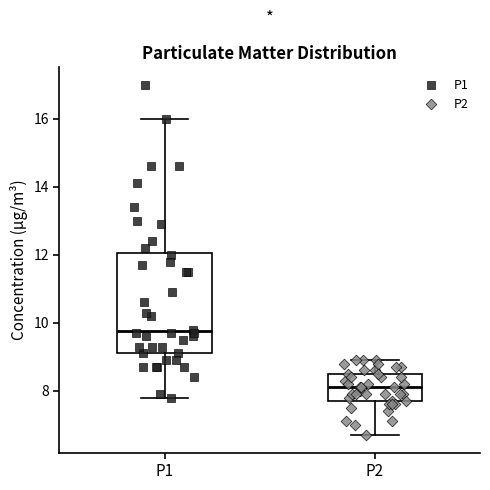

Where is the lower edge of the box for P2 on the y-axis? The values are not printed on the chart, so give them approximately, as read against the axis.

7.8